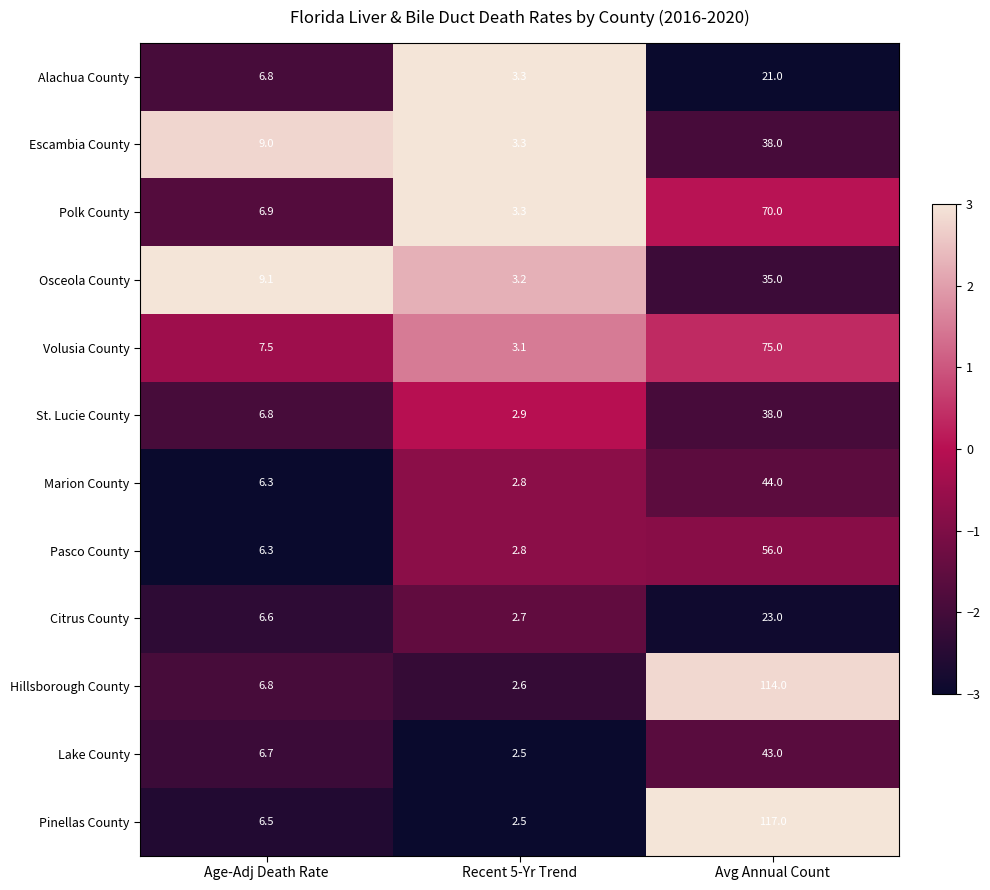

Which label corresponds to the smallest value in the chart?

Recent 5-Yr Trend